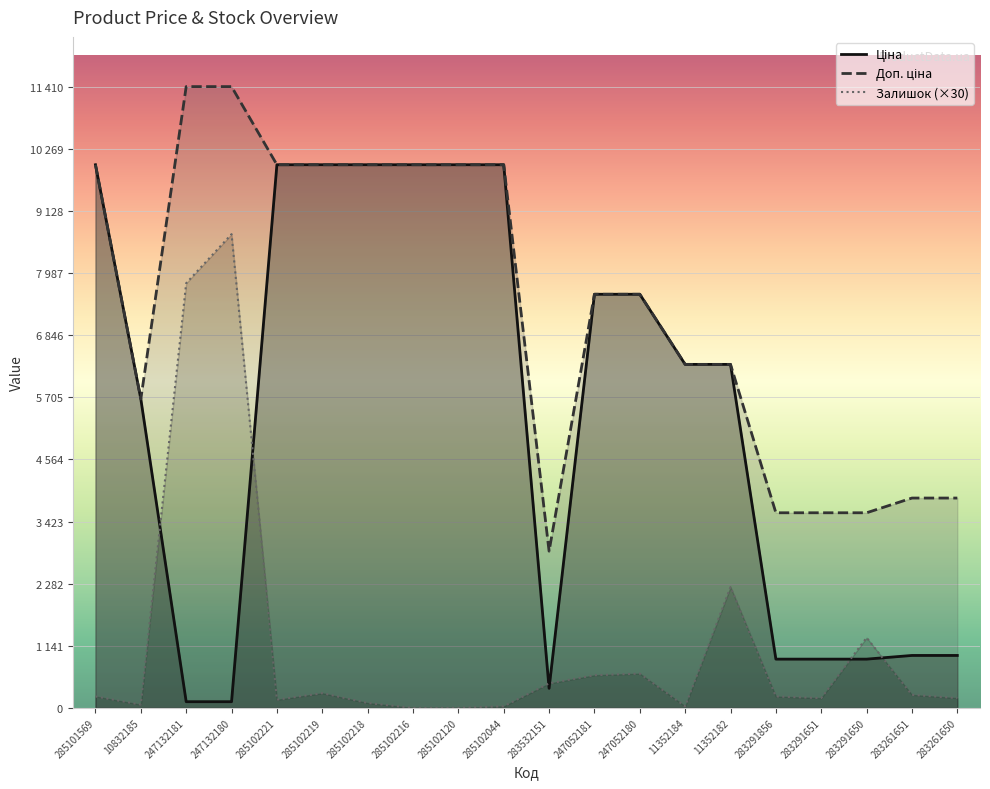

The value of Залишок at 283261651 is 371.6. True or false?

False